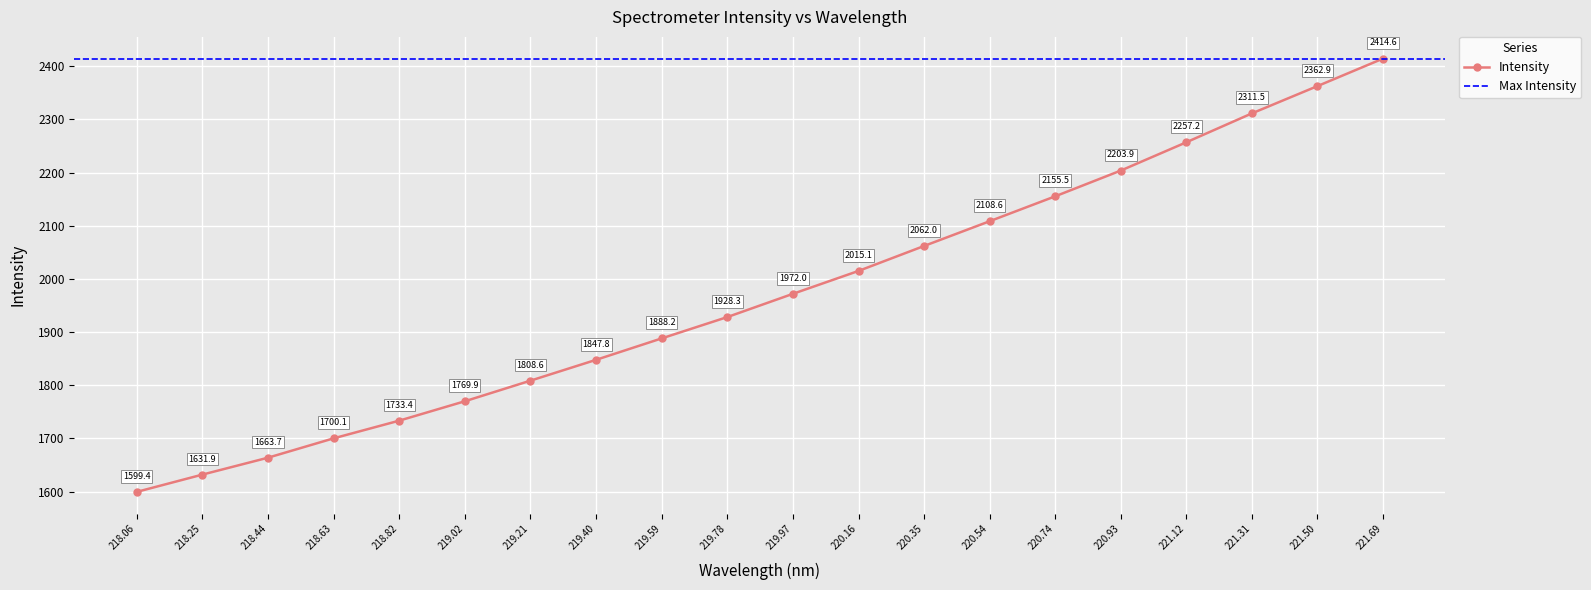

At which label does Intensity reach its minimum?

218.06